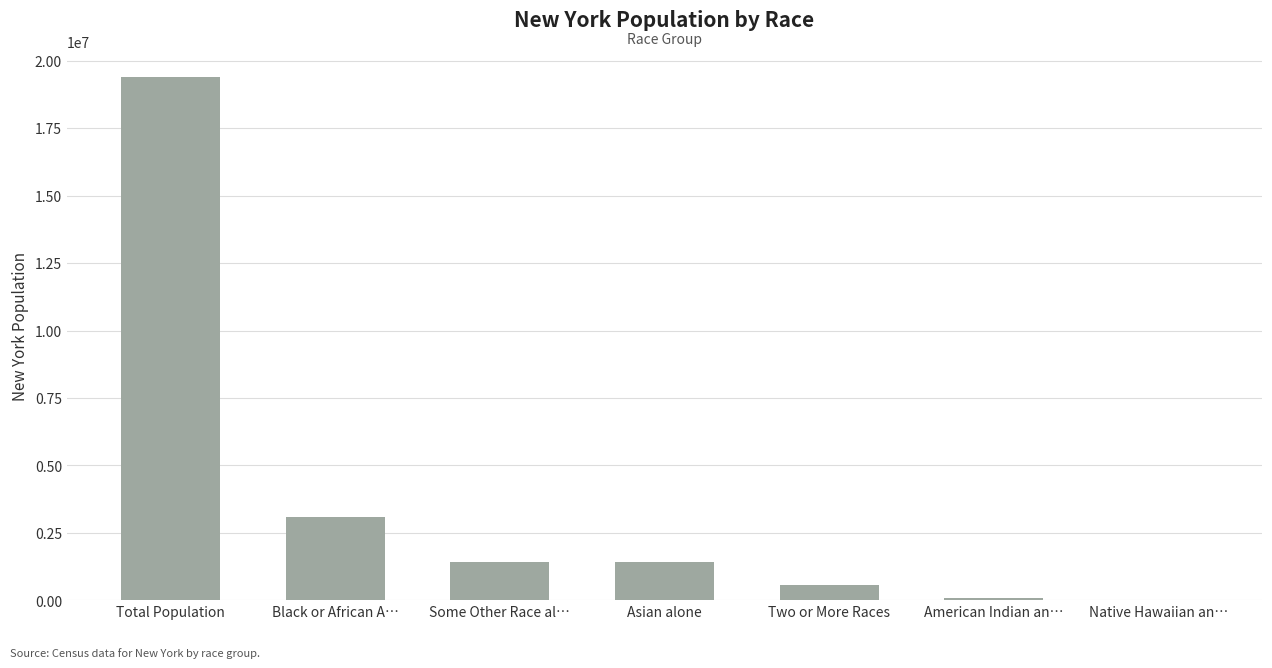

The chart shows a value of 1754913 at Black or African A…. True or false?

False